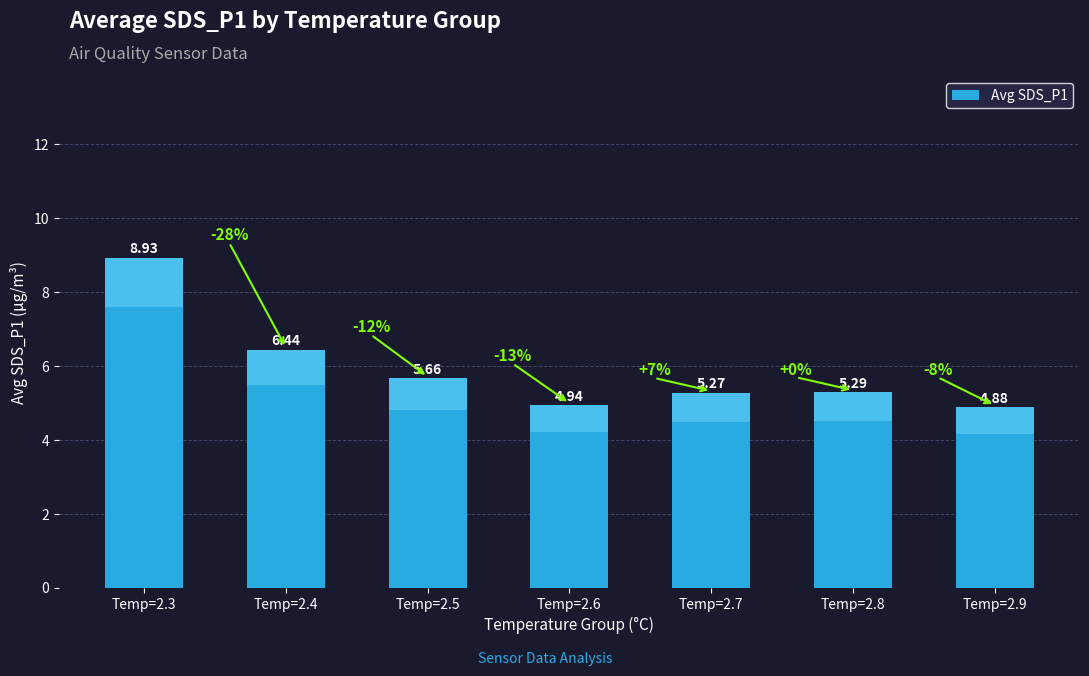

At which category does the chart reach its peak across all series?

Temp=2.3